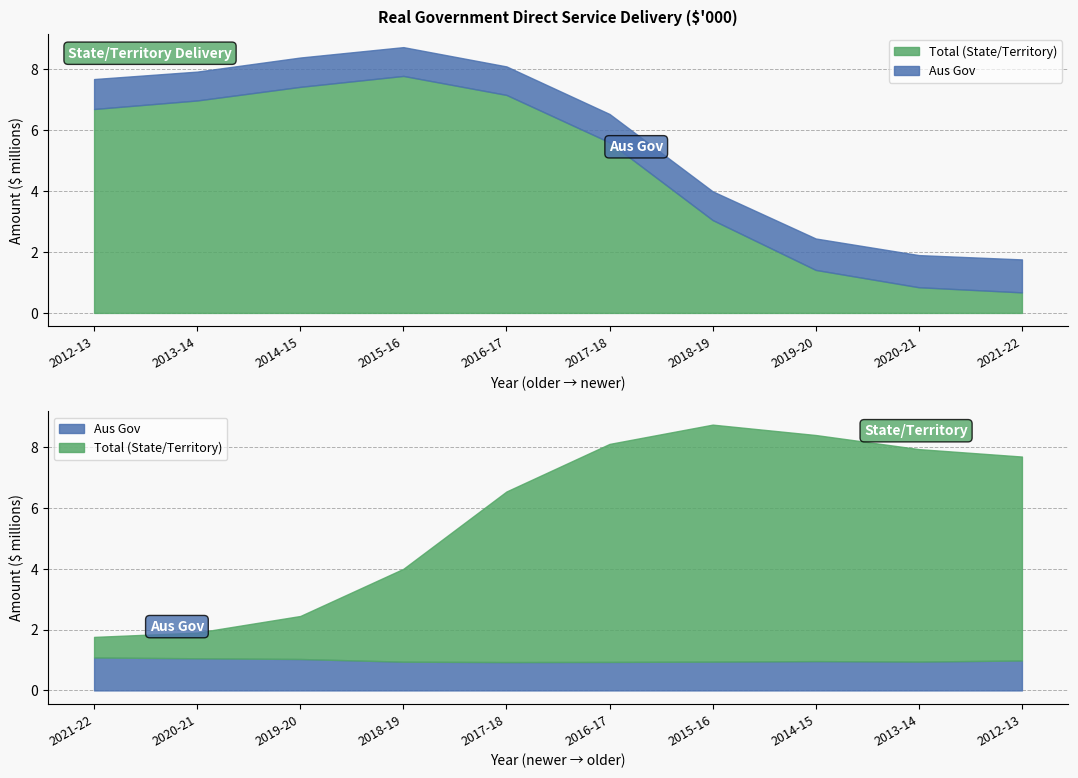

Which series has the largest total across all categories?

Total (State/Territory)